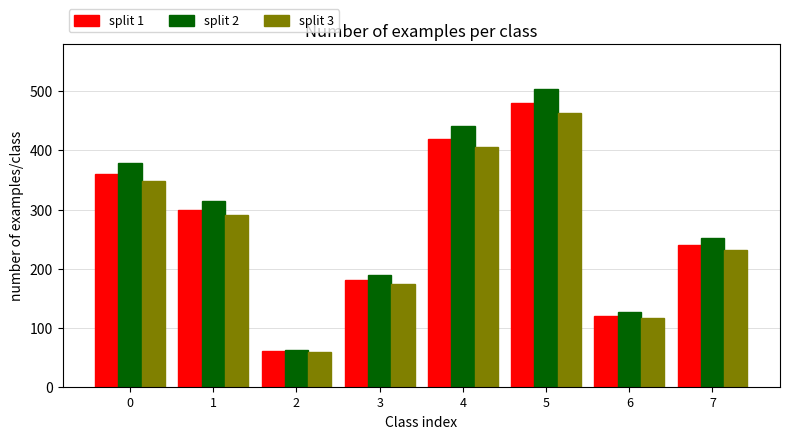

The value of split 3 at 1 is 290. True or false?

True